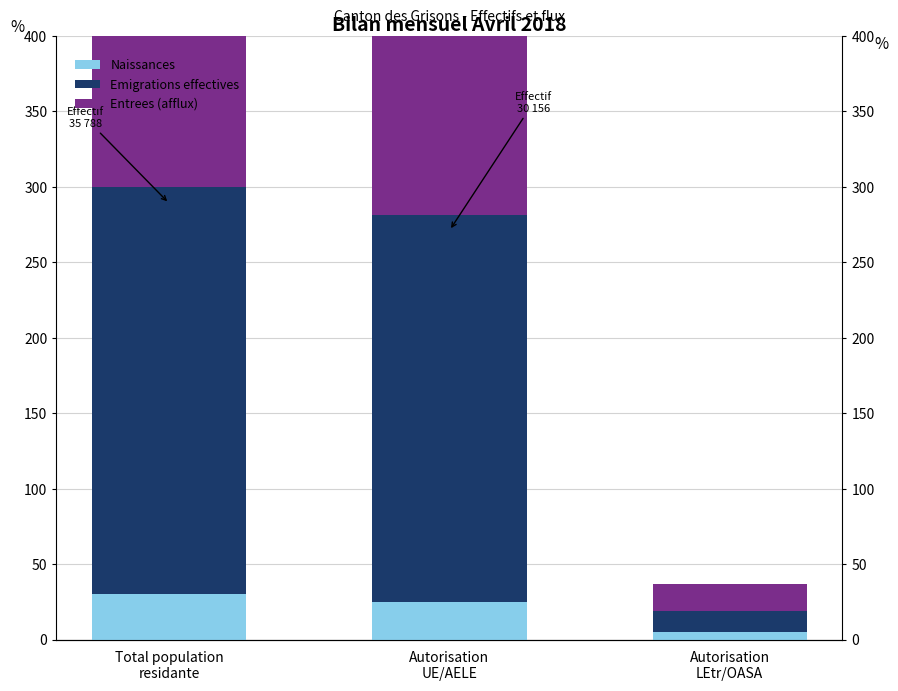

What position from the left is Autorisation
LEtr/OASA?

3